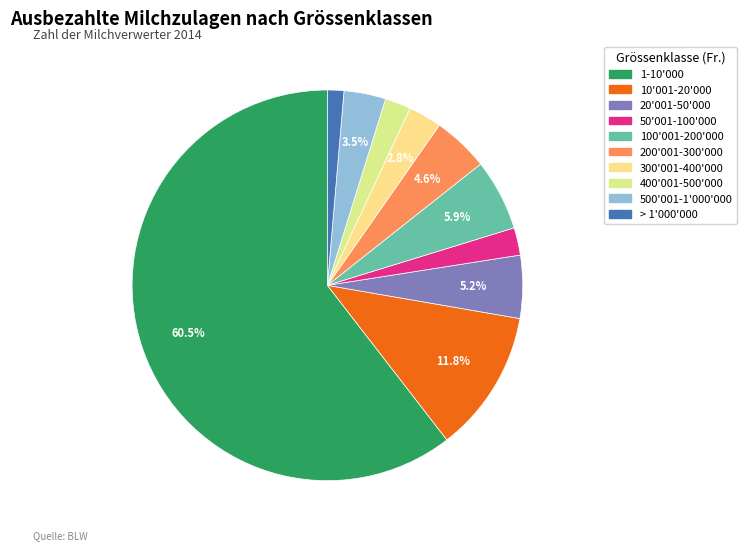

How many segments does this pie chart have?

10